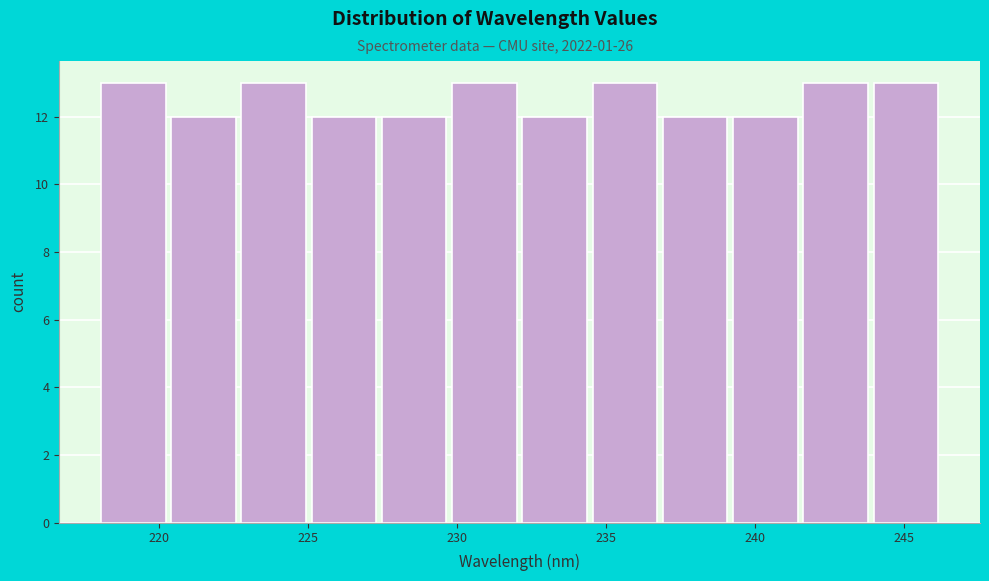

What is the height of the bar covering 223.0 to 225.0 on the x-axis? Neither the bar edges nor the heights are printed on the chart, so give them approximately, as read against the axes.

13